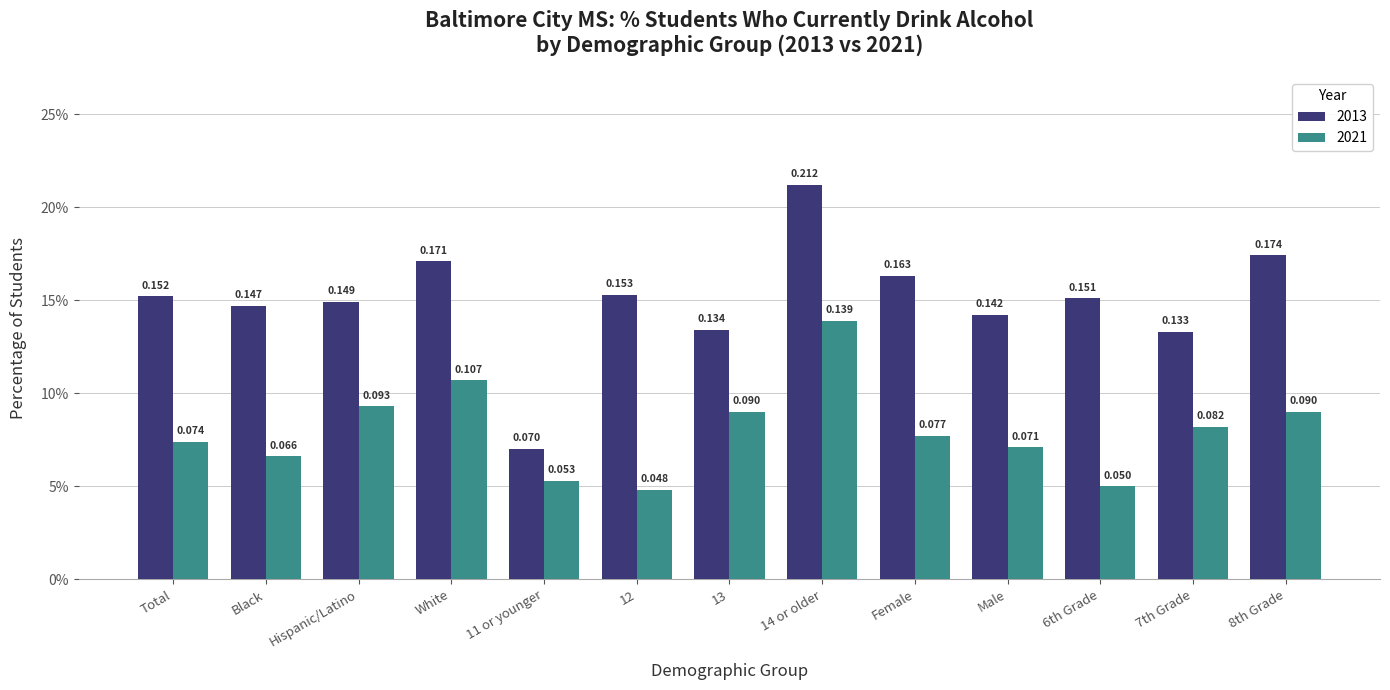

What is the lowest value of the 2013 series?

0.1